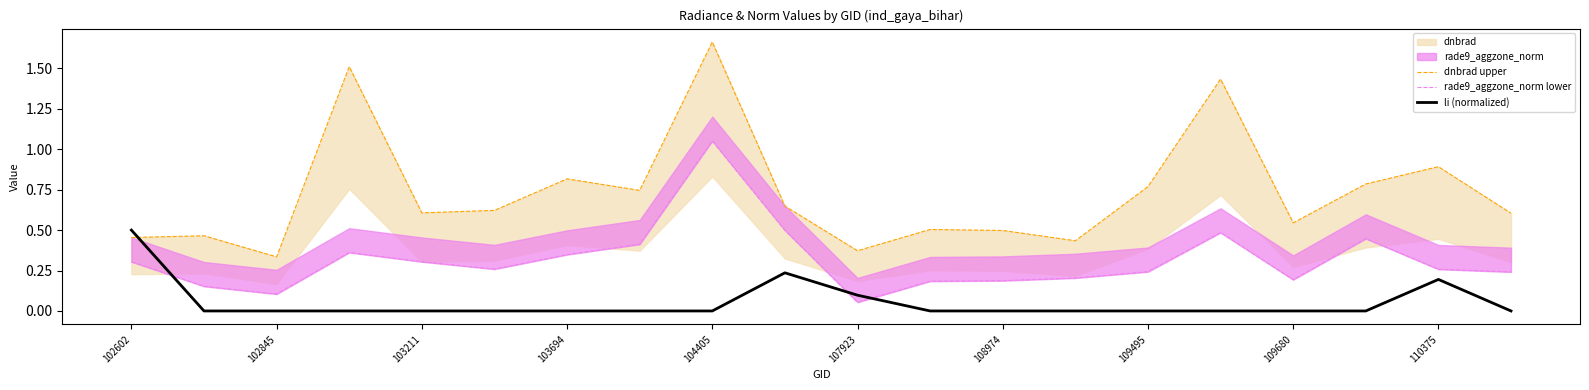

What is the maximum value for li (normalized)?

0.5